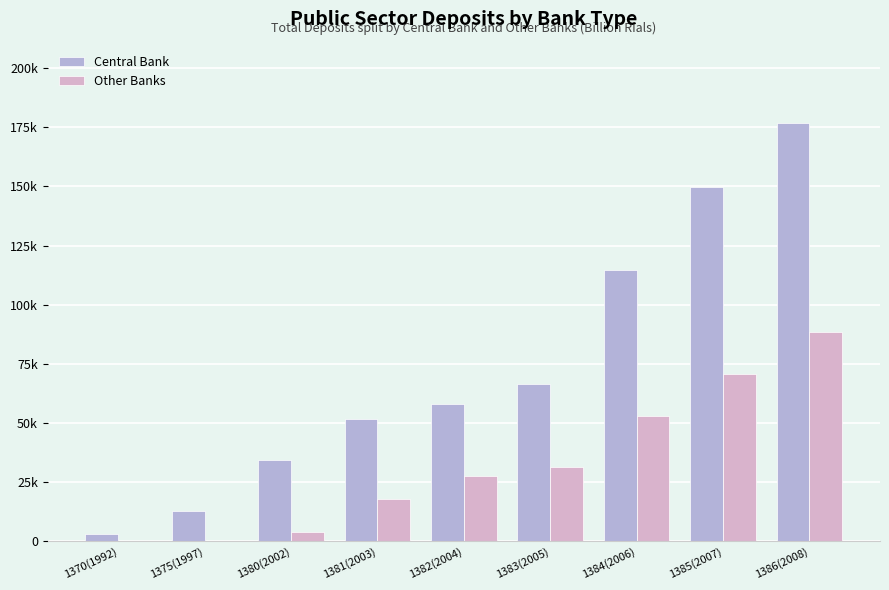

Which series has the largest total across all categories?

Central Bank